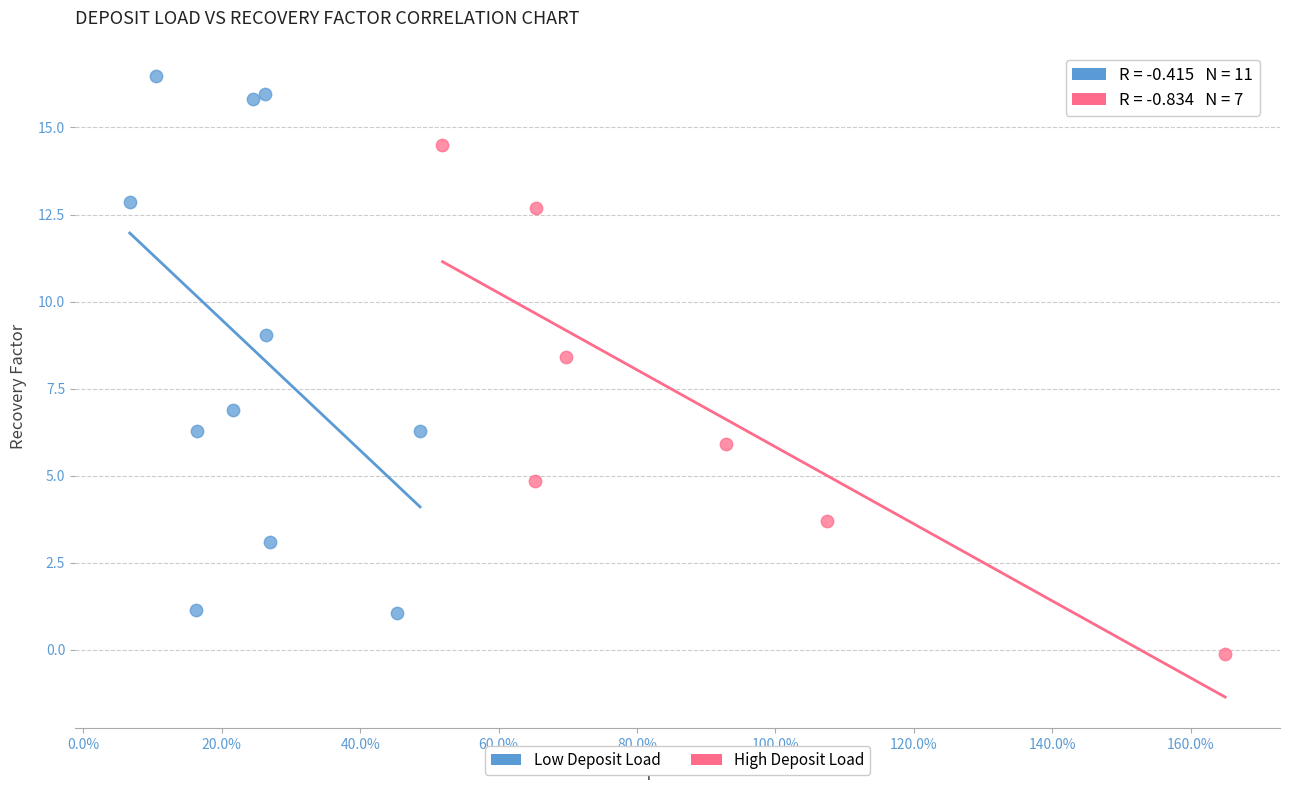

Which series has the largest Y range (max minus min)?

Low Deposit Load